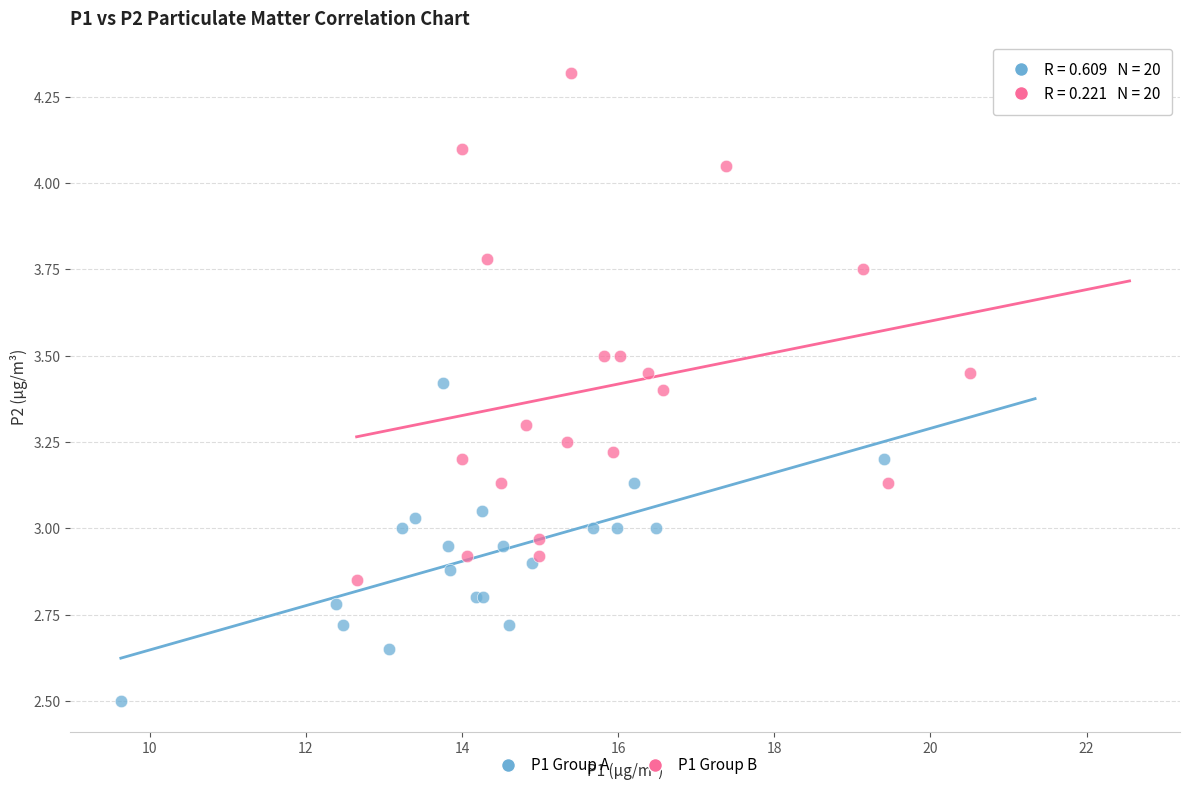

Which series contains the lowest Y value?

P1 Group A